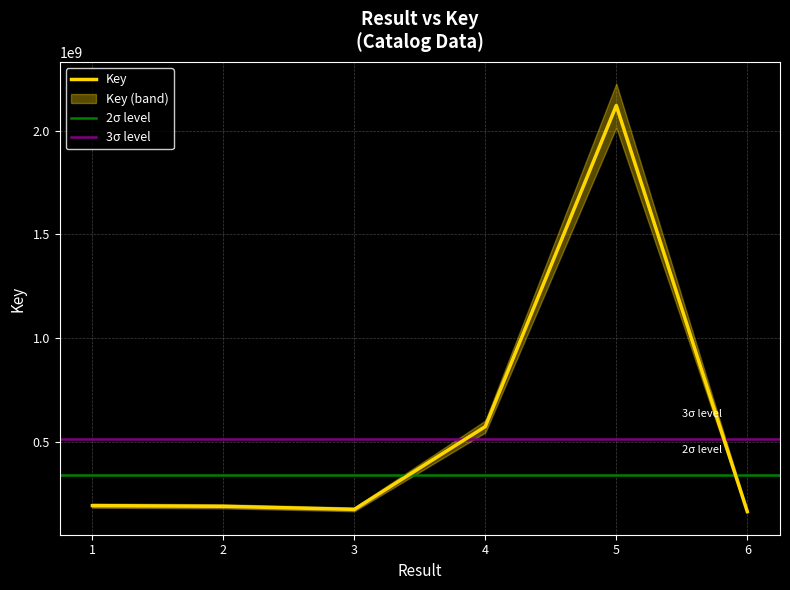

Which category has the highest value across all series?

5